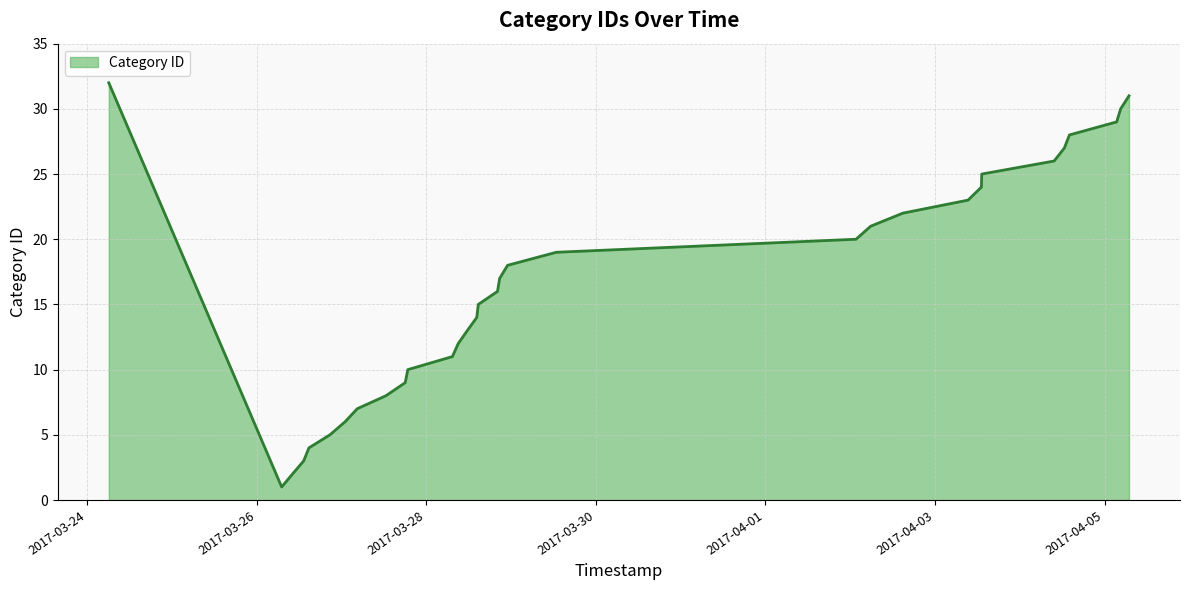

What is the difference between the maximum and minimum values?

31